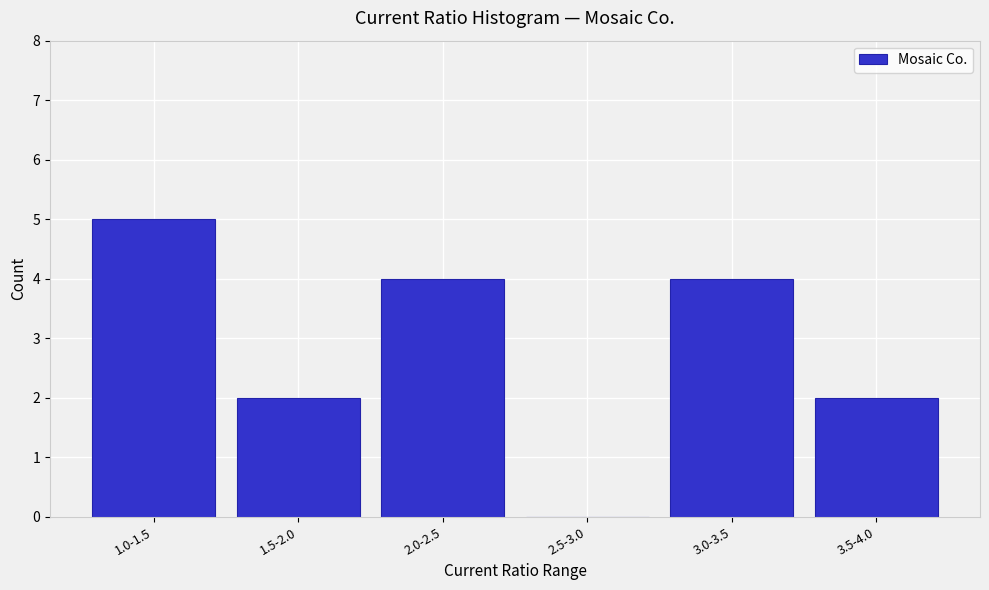

Reading left to right, extract all data points from this chart.

1.0-1.5=5	1.5-2.0=2	2.0-2.5=4	2.5-3.0=0	3.0-3.5=4	3.5-4.0=2